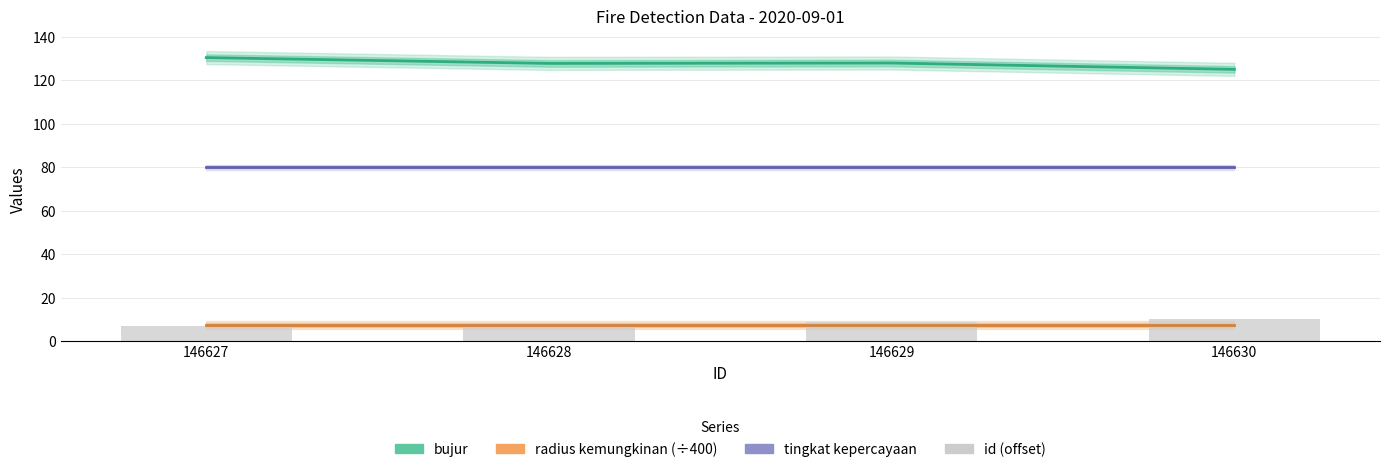

What value does the bujur series have at 146627?

130.4